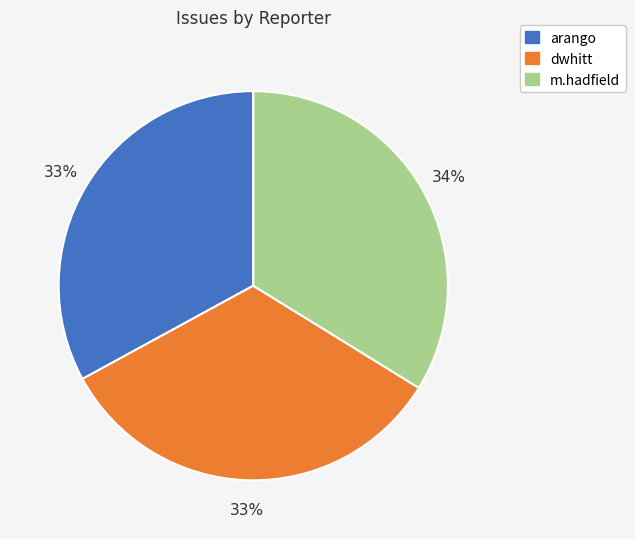

To the nearest percent, what portion does dwhitt represent?

33%